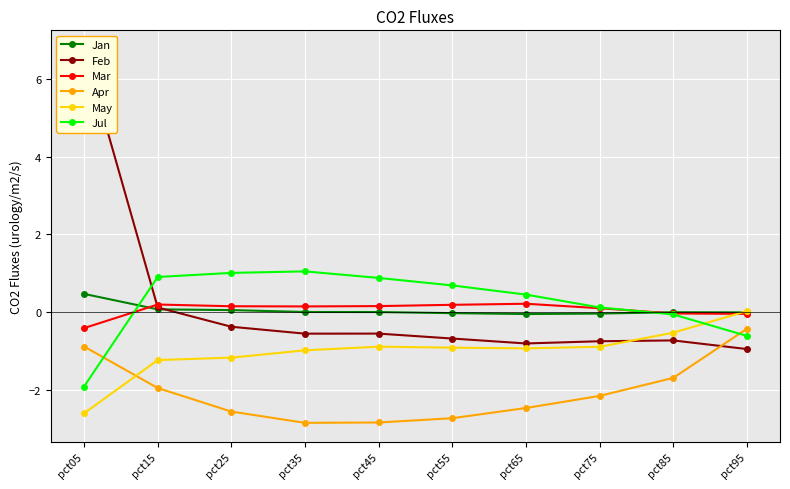

Where does the Mar series first go above 0?

pct15